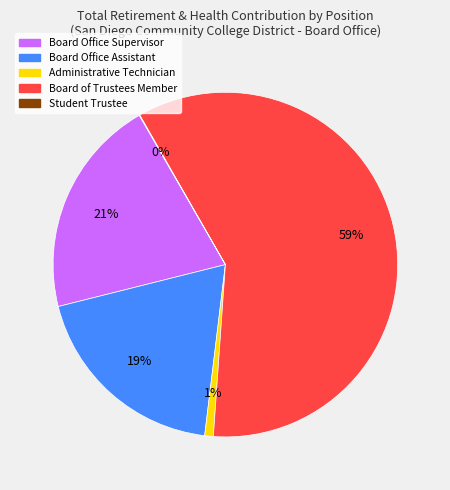

Is there a majority slice in this chart?

Yes